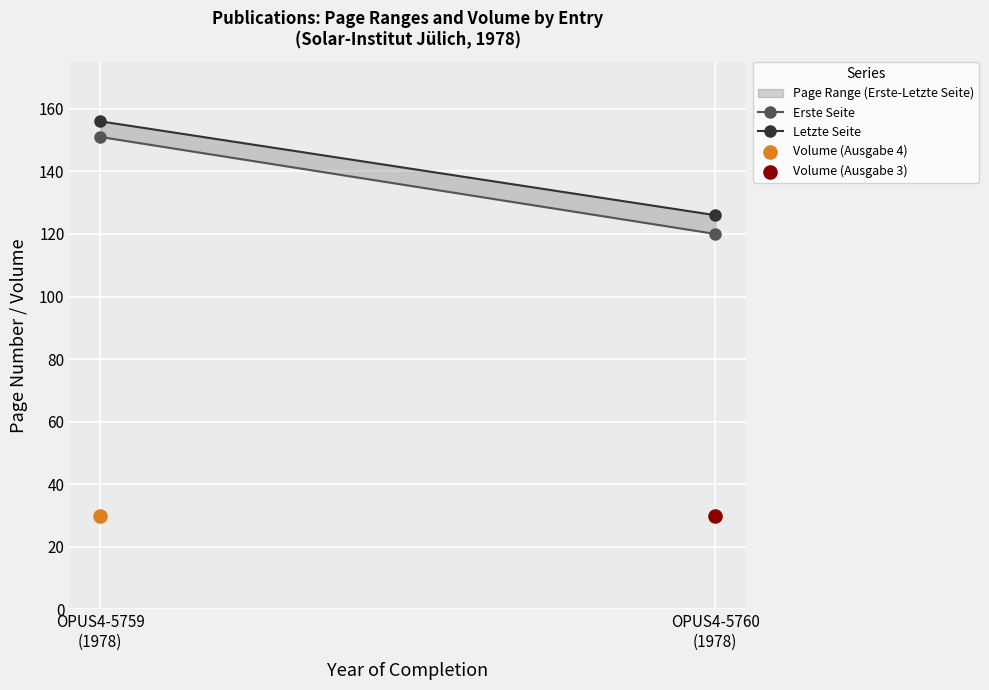

At how many categories does at least one series exceed 123?

2